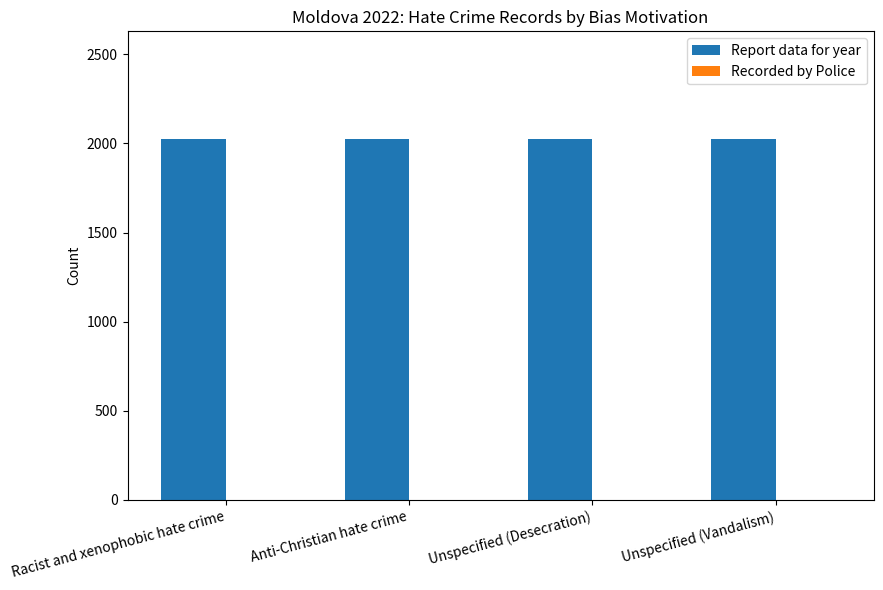

The Report data for year series shows 1398 at Unspecified (Vandalism). True or false?

False